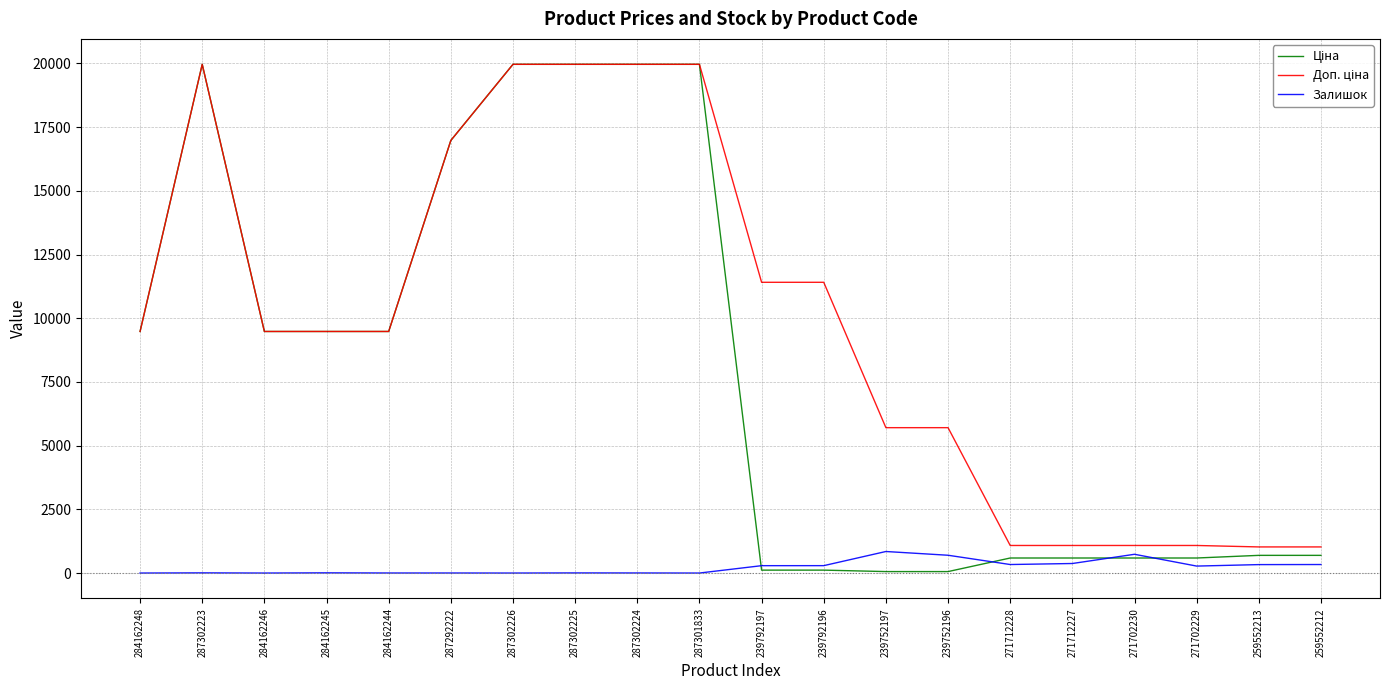

What is the maximum value shown in the chart?

19964.2